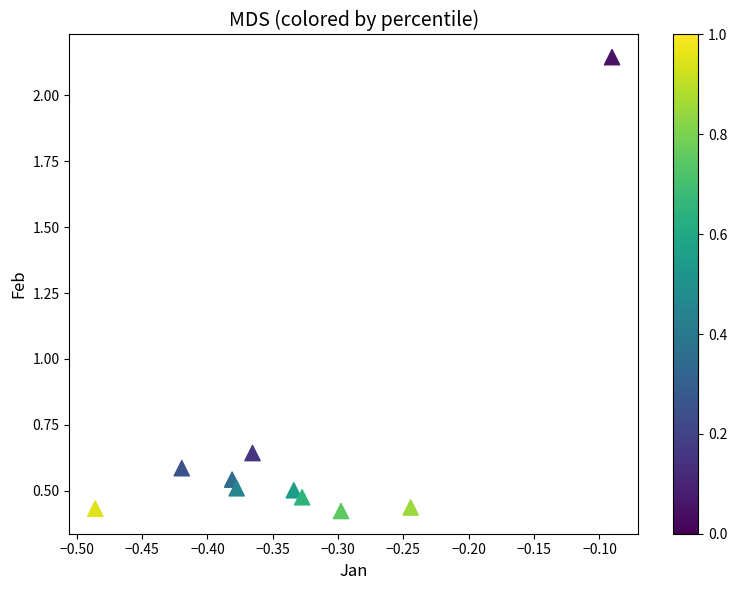

What is the range of Y values (max minus min)?

1.7